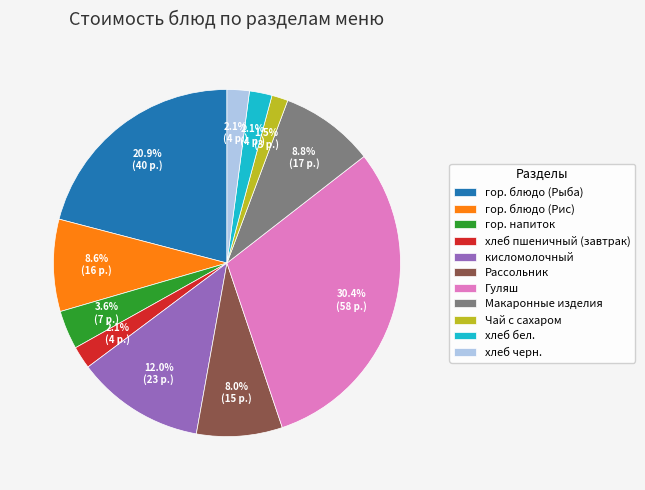

How many segments does this pie chart have?

11